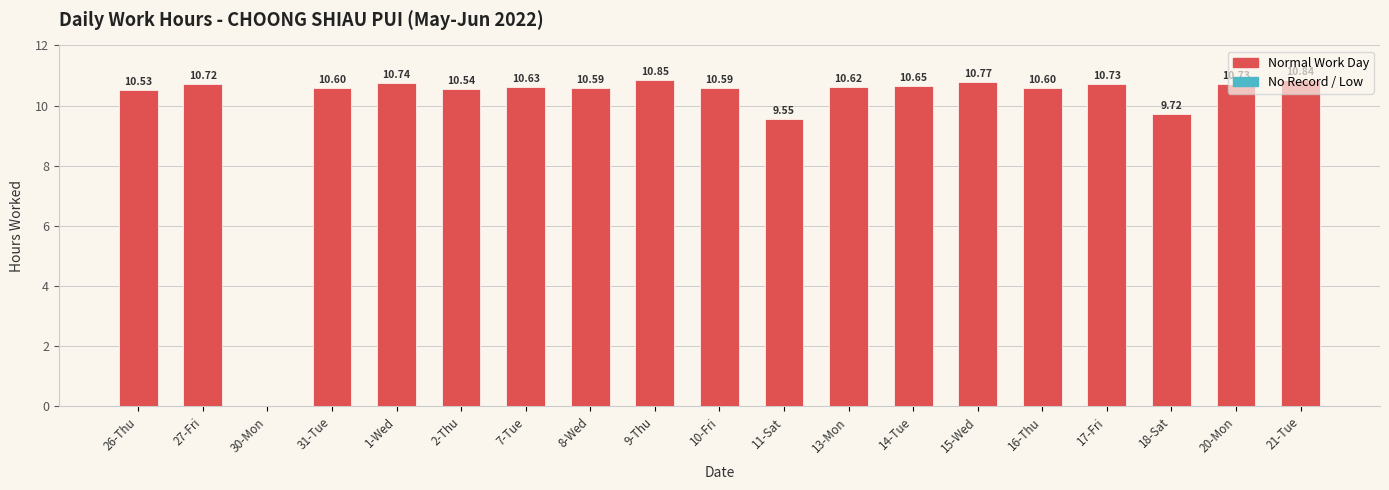

What is the change in value from 27-Fri to 9-Thu?

+0.1